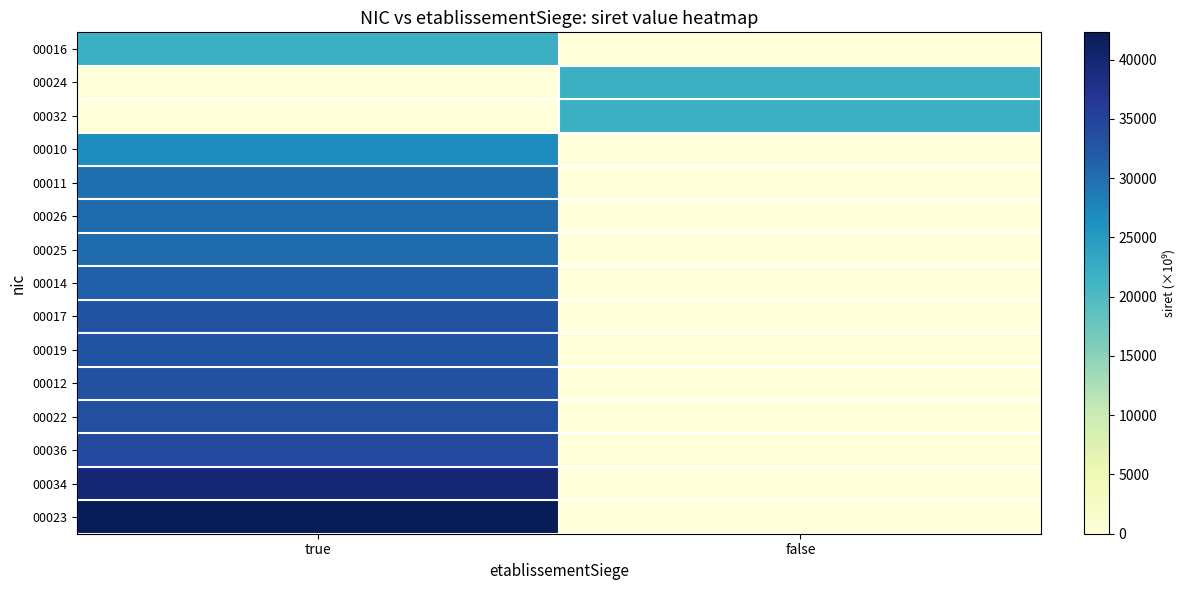

At which category does the chart reach its peak across all series?

true